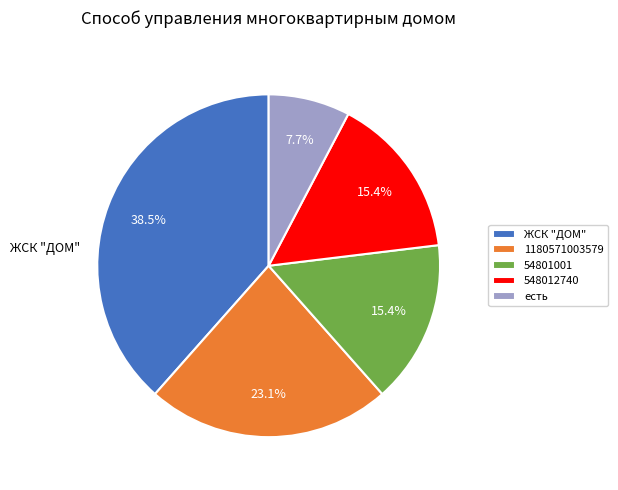

Is there any slice that represents more than half of the pie?

No